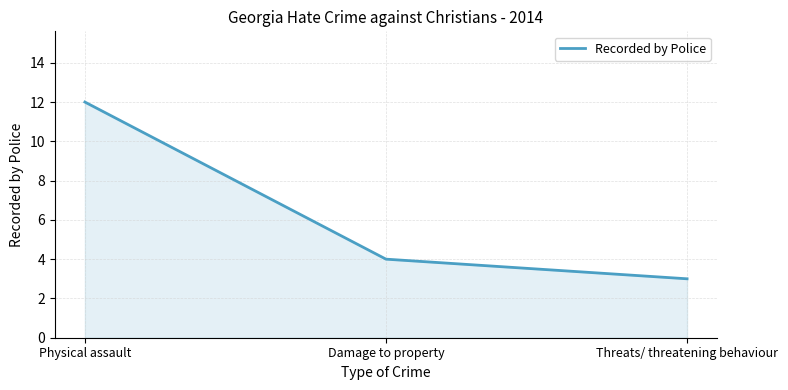

What is the smallest value displayed?

3